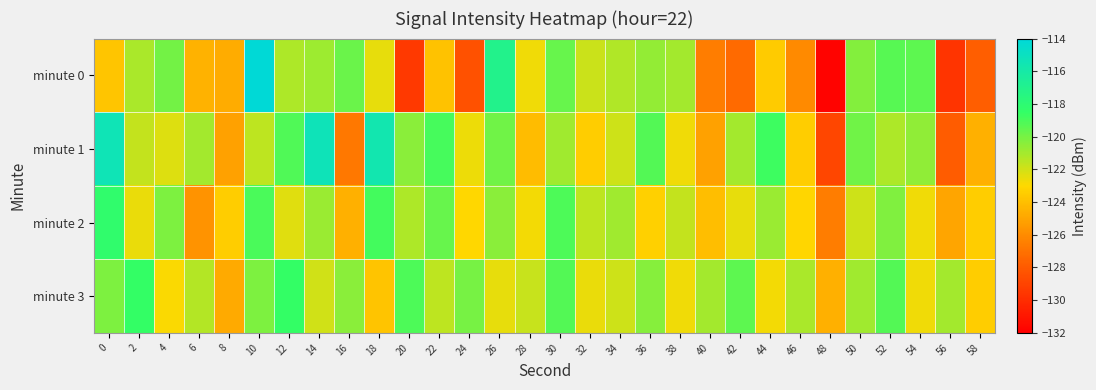

Which has a higher value, 56 or 52?

52